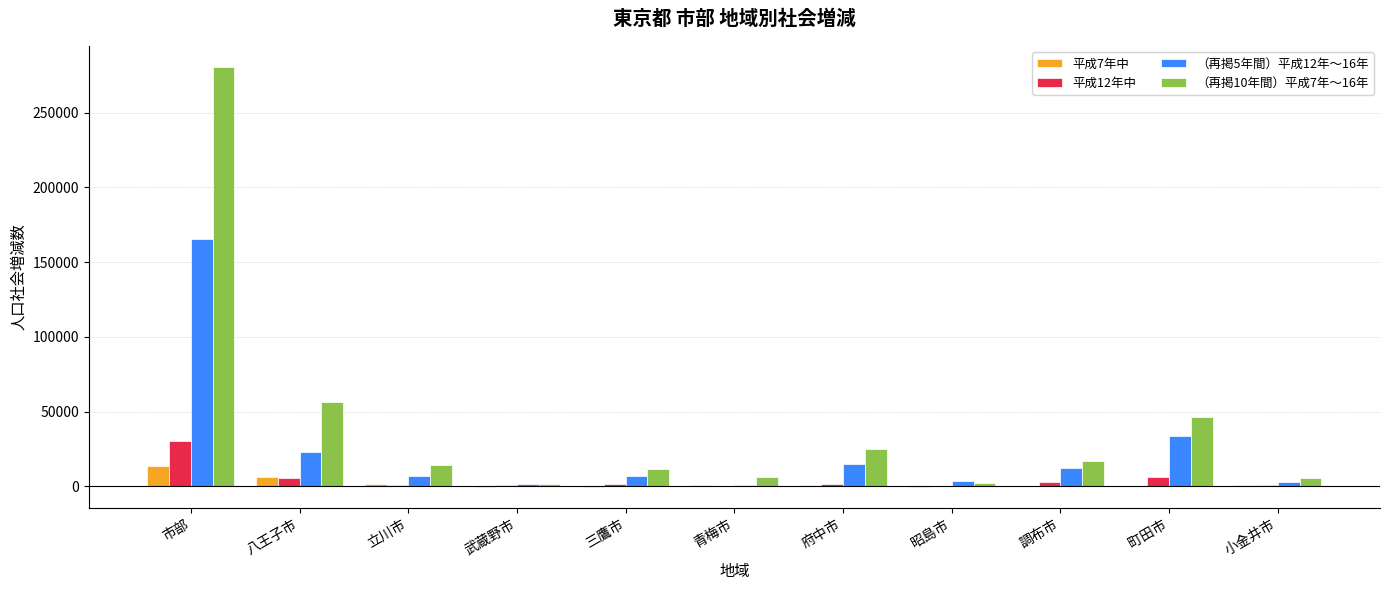

At which category is the sum across all series the highest?

市部